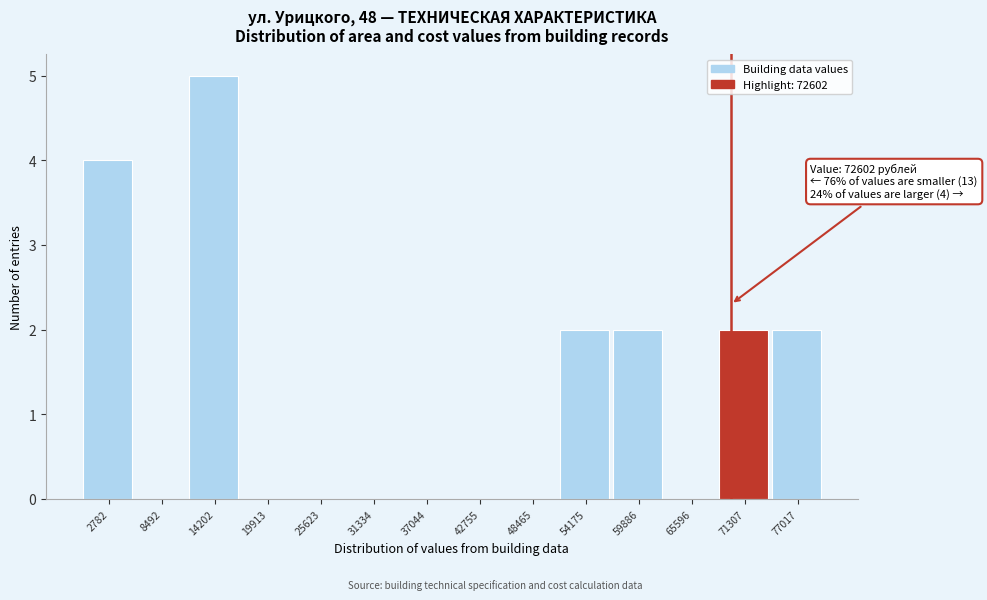

Reading left to right, what are all the values shown in this chart?

2782=4	8492=0	14202=5	19913=0	25623=0	31334=0	37044=0	42755=0	48465=0	54175=2	59886=2	65596=0	71307=2	77017=2